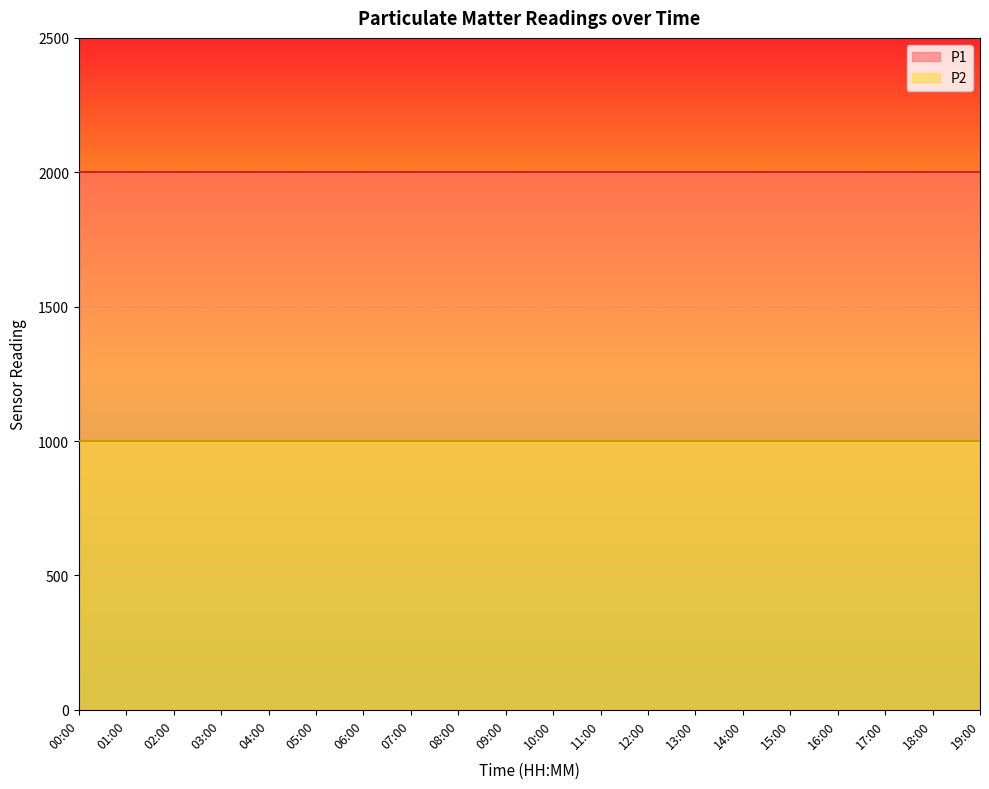

At which category is the sum across all series the highest?

00:00